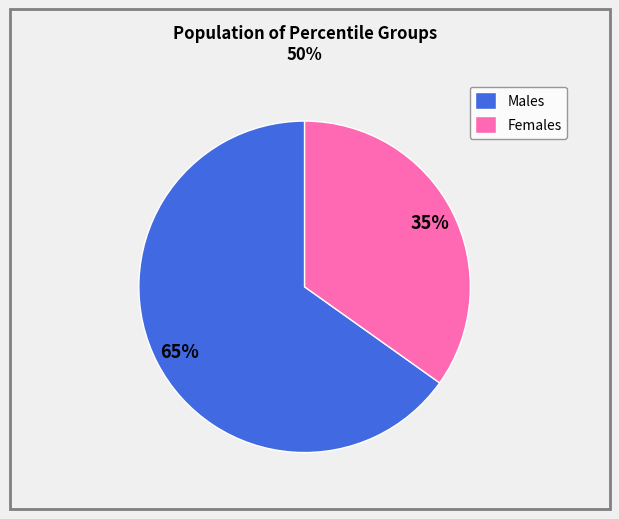

Do Males and Females together represent more than half of the pie?

Yes